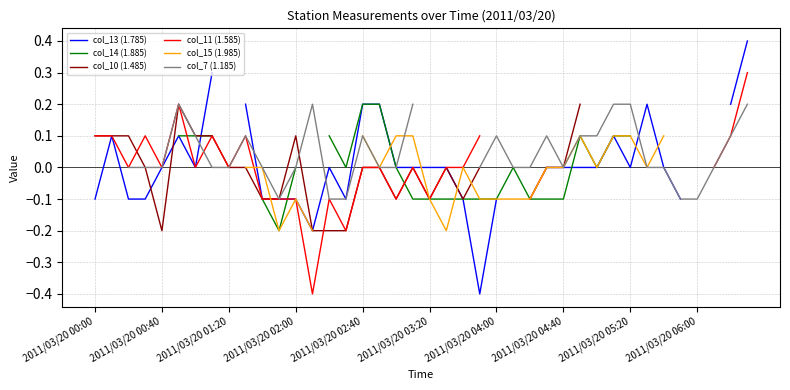

Rank the series by their maximum value, from highest to lowest.

col_13 (1.785), col_11 (1.585), col_14 (1.885), col_10 (1.485), col_15 (1.985), col_7 (1.185)